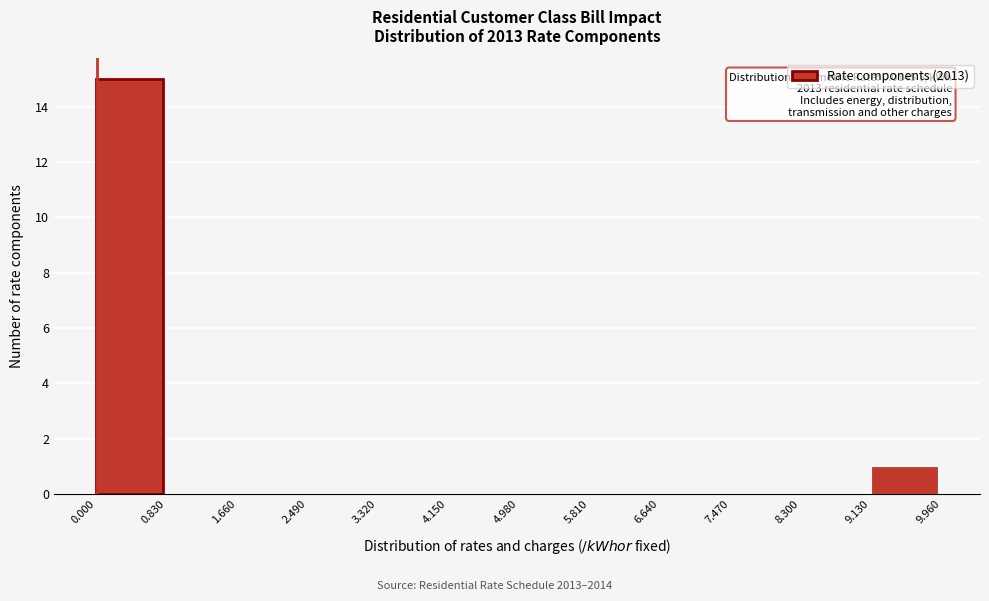

Which range on the x-axis has the tallest bar?

0.000 to 0.830